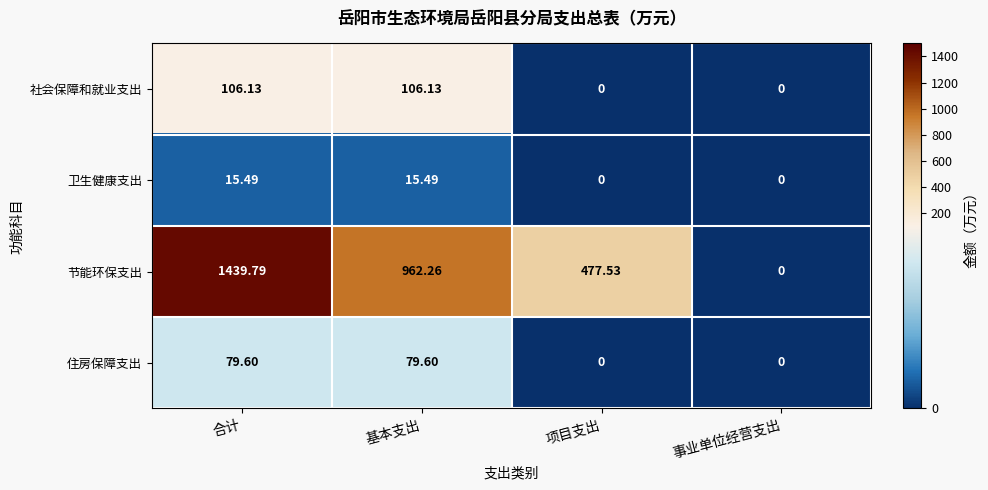

At which label does 卫生健康支出 first exceed 15?

合计